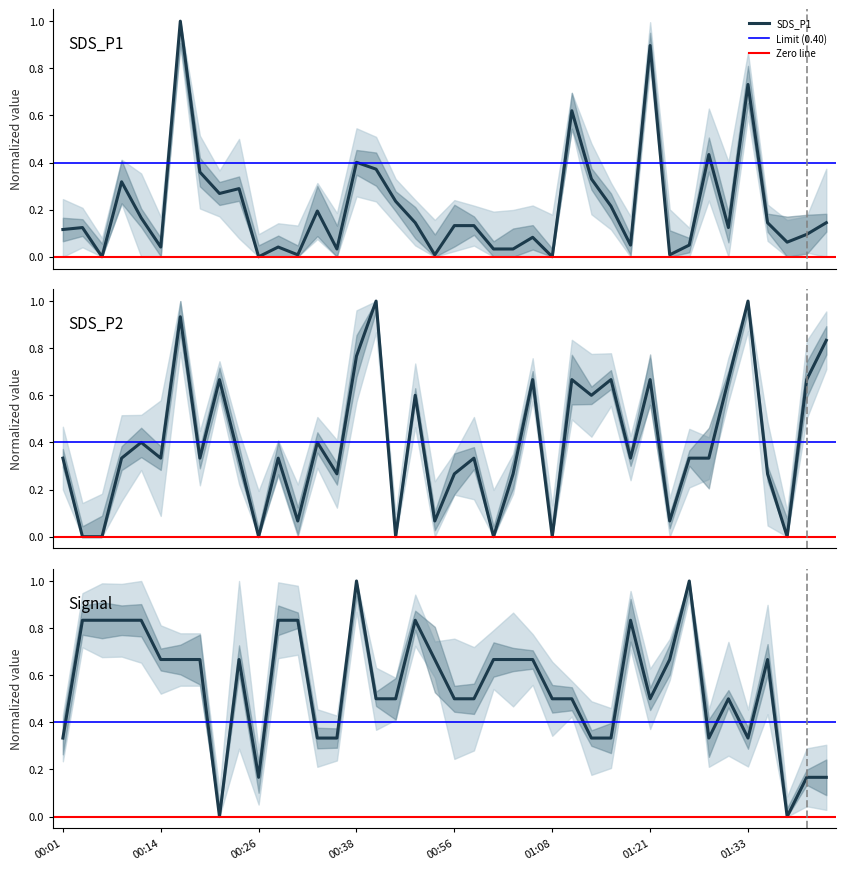

What is the highest value of the SDS_P1 series?

1.0